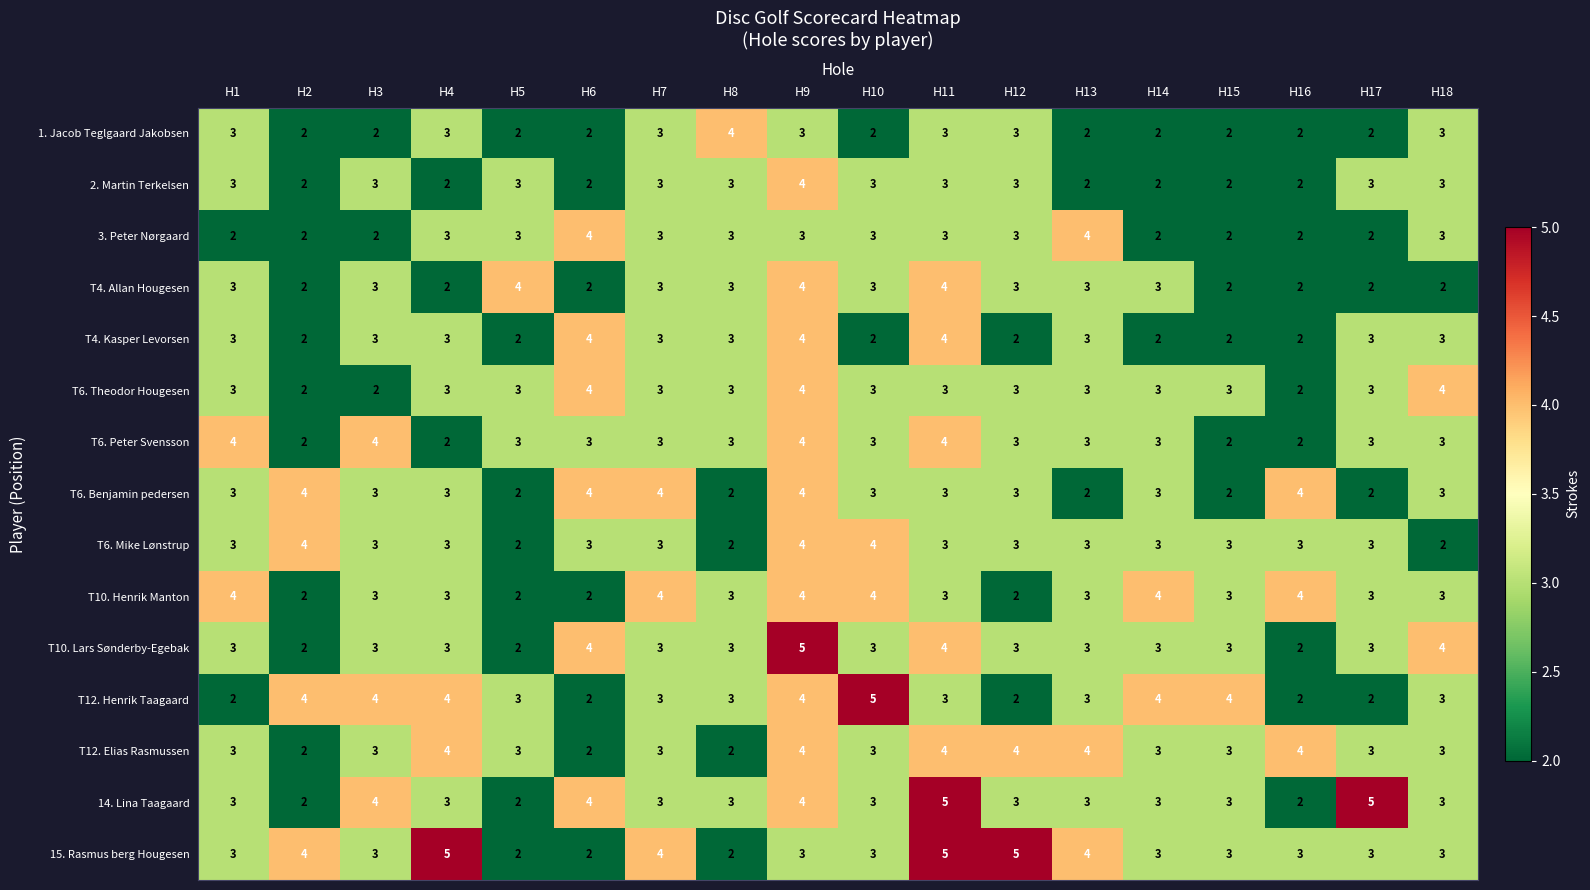

True or false: T12. Henrik Taagaard has a value of 4 at H7.

False